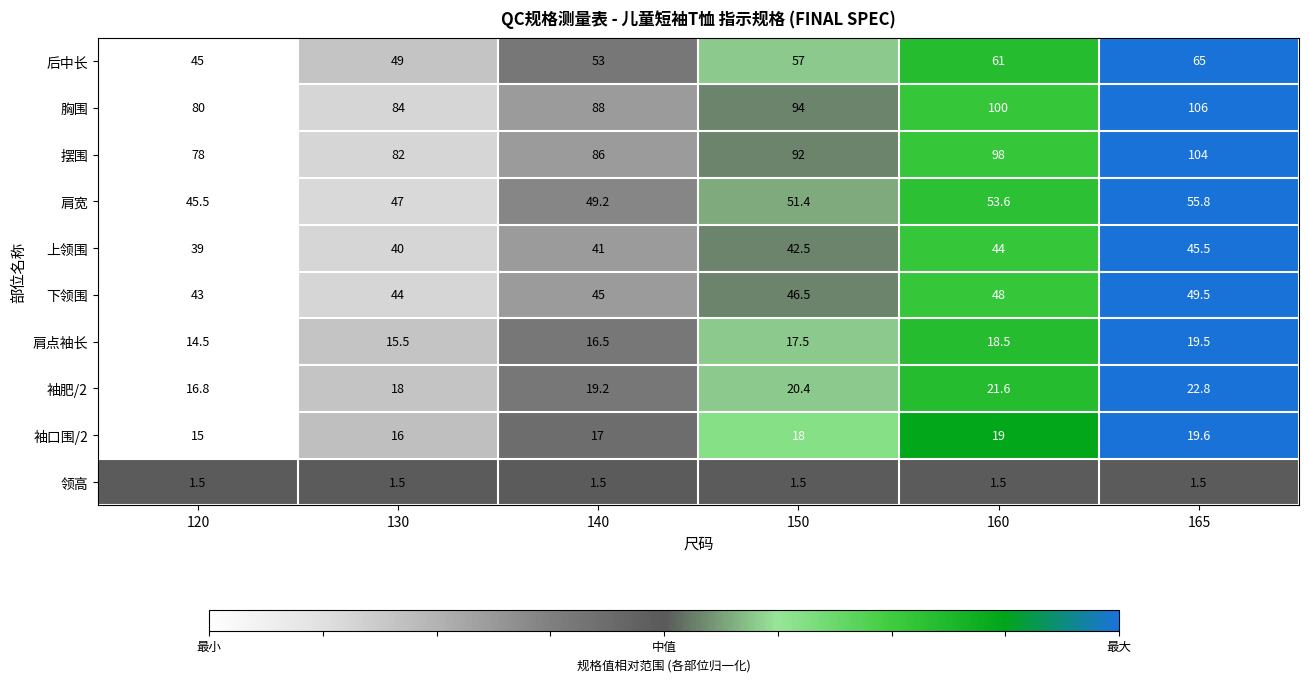

True or false: 肩宽 has a value of 18.5 at 160.

False